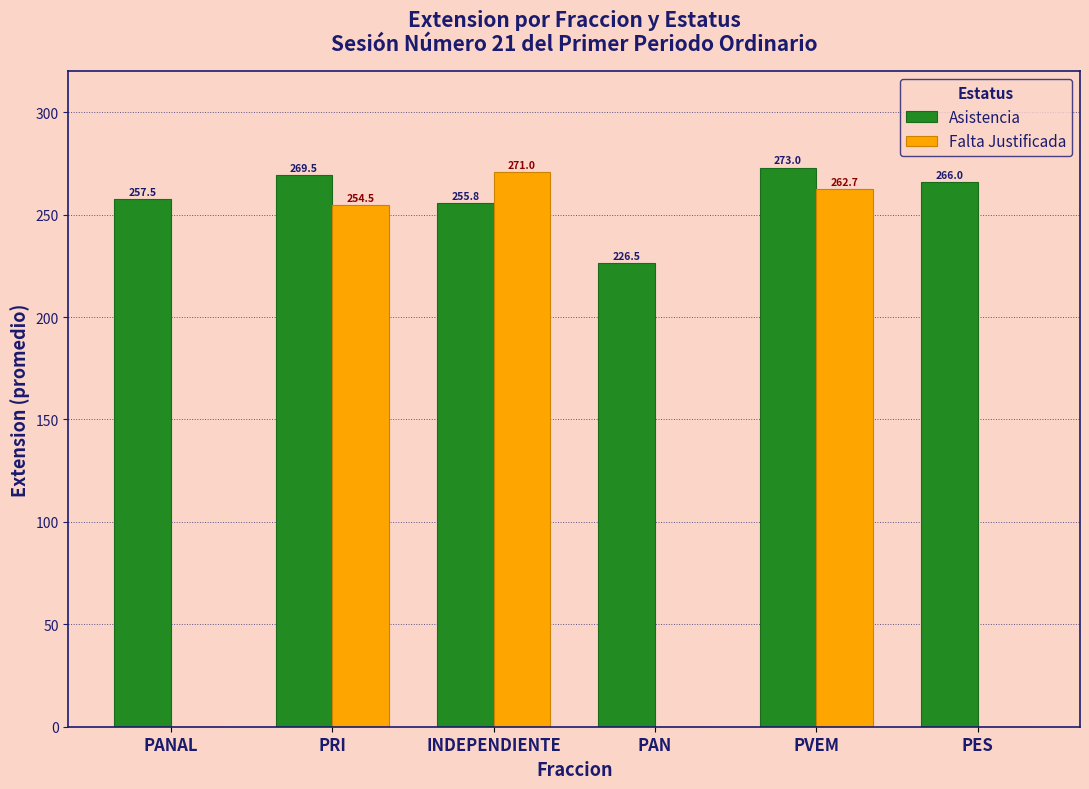

At which label does Falta Justificada first exceed 254?

PRI